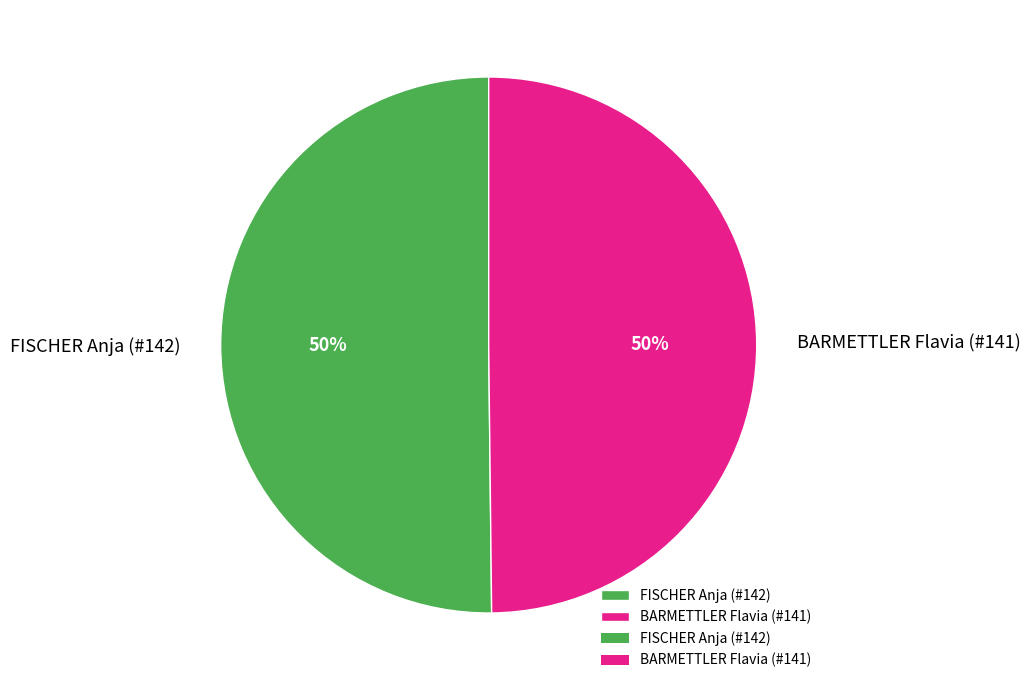

Combined, do BARMETTLER Flavia (#141) and FISCHER Anja (#142) account for over 50%?

Yes